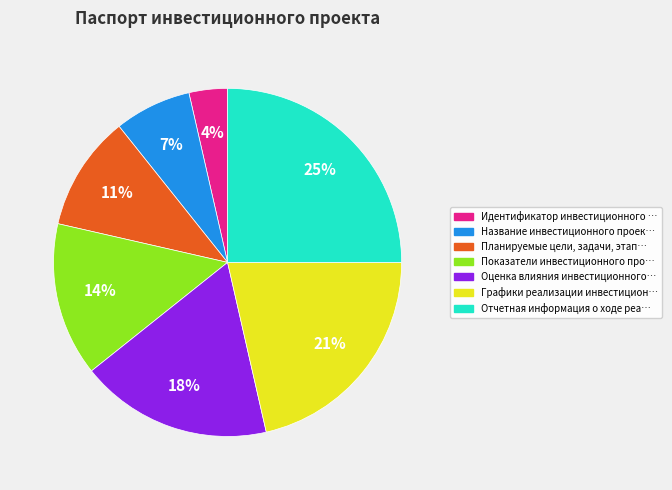

What is the smallest slice in the pie chart?

Идентификатор инвестиционного …